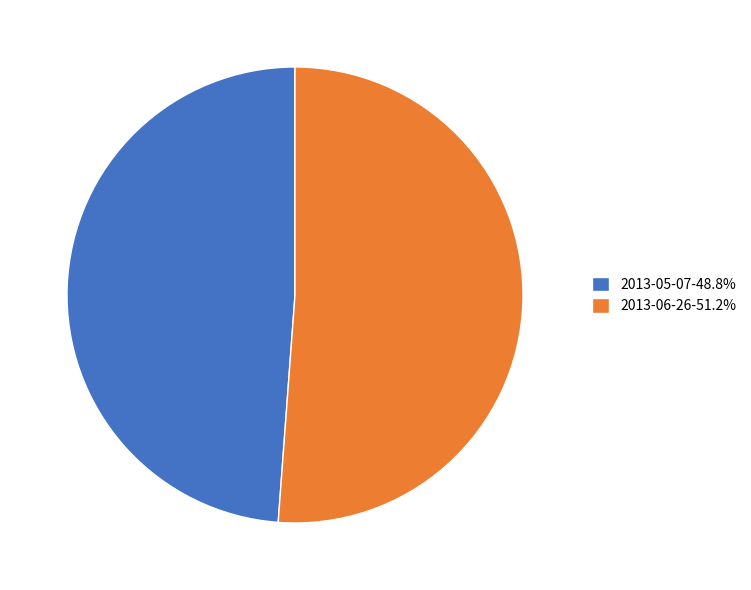

What is the majority slice?

2013-06-26